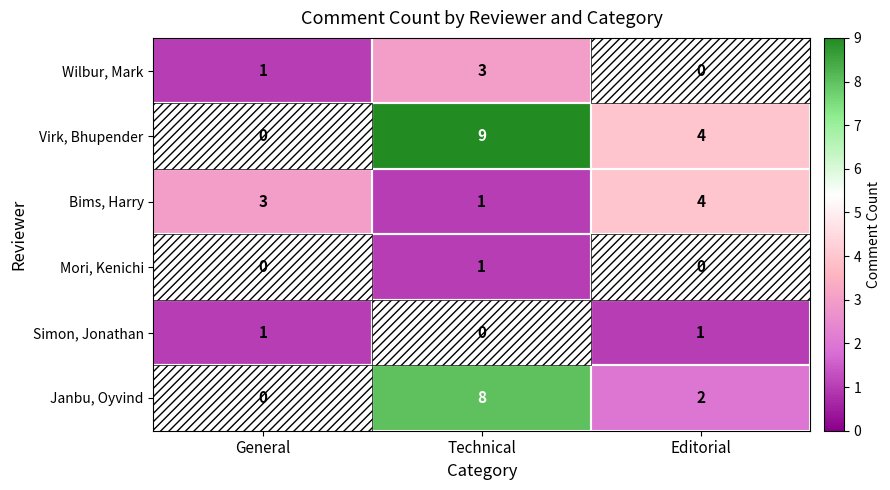

What is the maximum value shown in the chart?

9